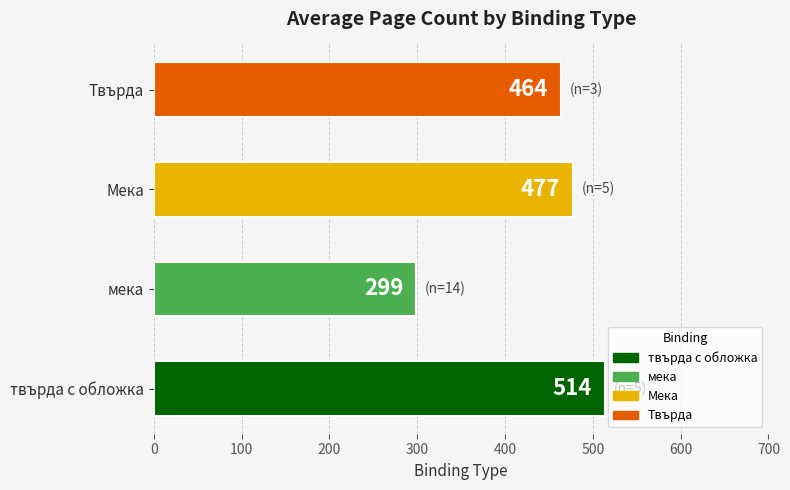

Count the number of categories in the chart.

4